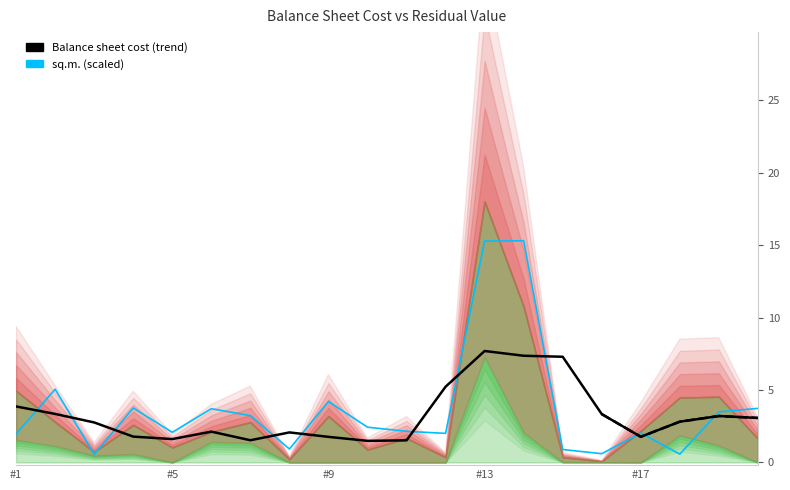

True or false: Balance sheet cost (trend) has a value of 803816.2 at #9.

False